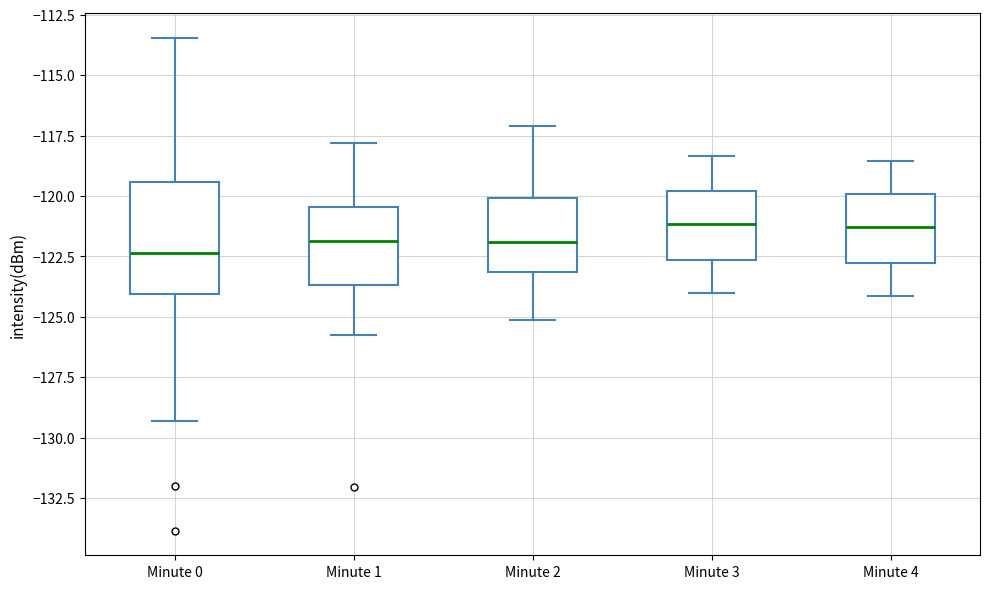

Which box is the tallest, from its lower edge to its upper edge?

Minute 0